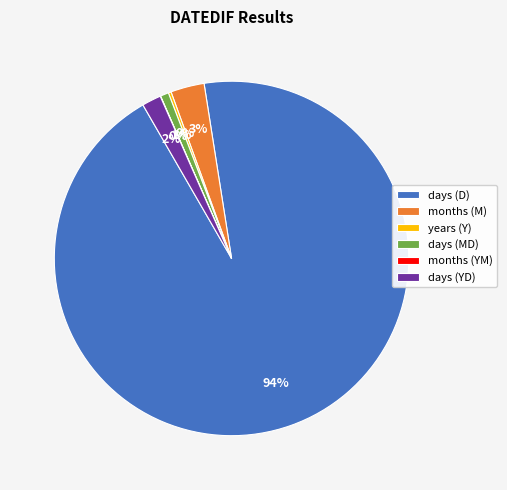

Is there any slice that represents more than half of the pie?

Yes